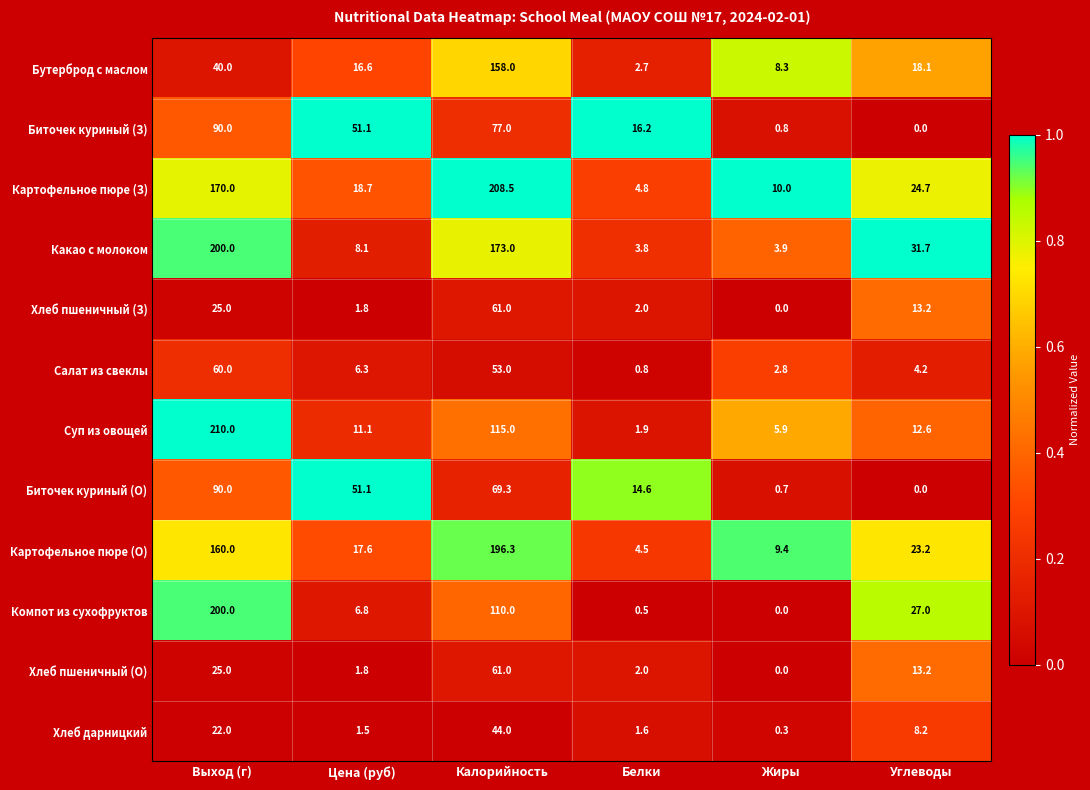

What is the difference between the maximum and second lowest values in the Картофельное пюре (О) series?

186.9